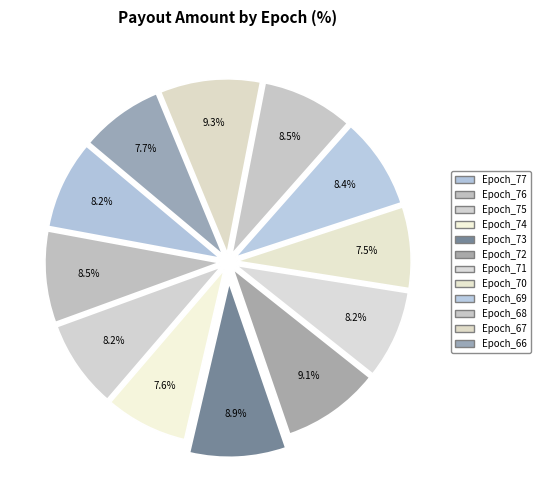

To the nearest percent, what is the average slice percentage?

8%